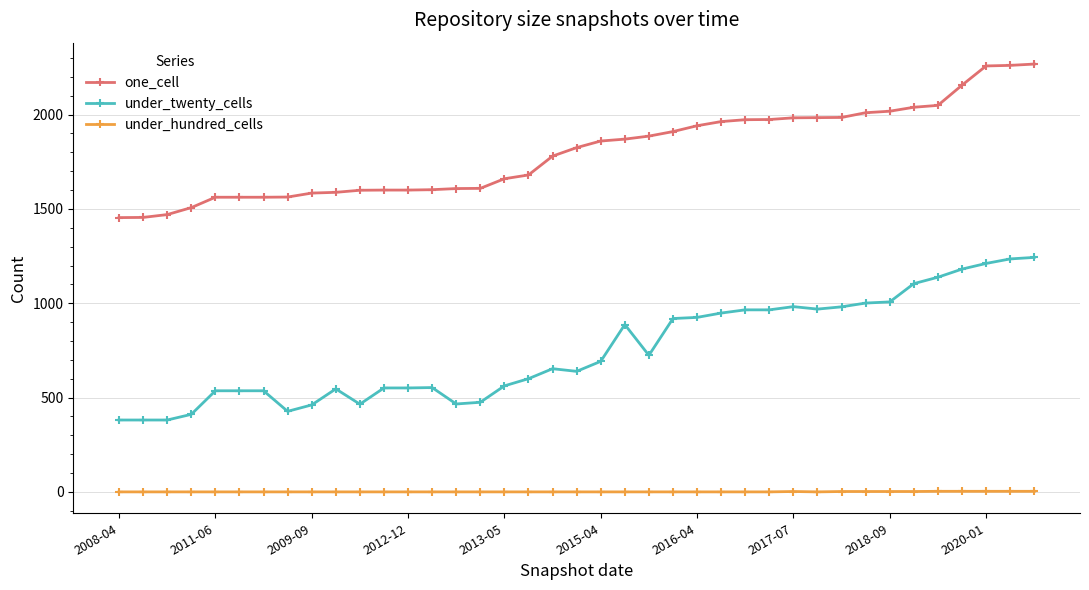

List the series in order of their peak value, highest first.

one_cell, under_twenty_cells, under_hundred_cells